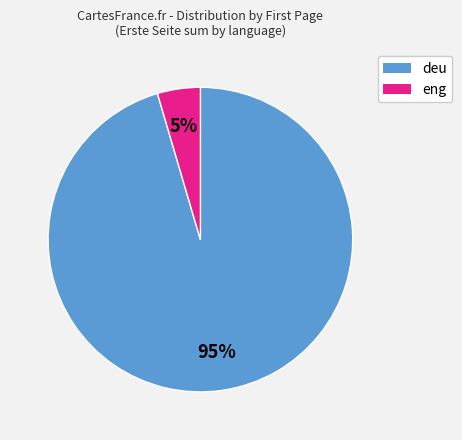

Is there any slice that represents more than half of the pie?

Yes